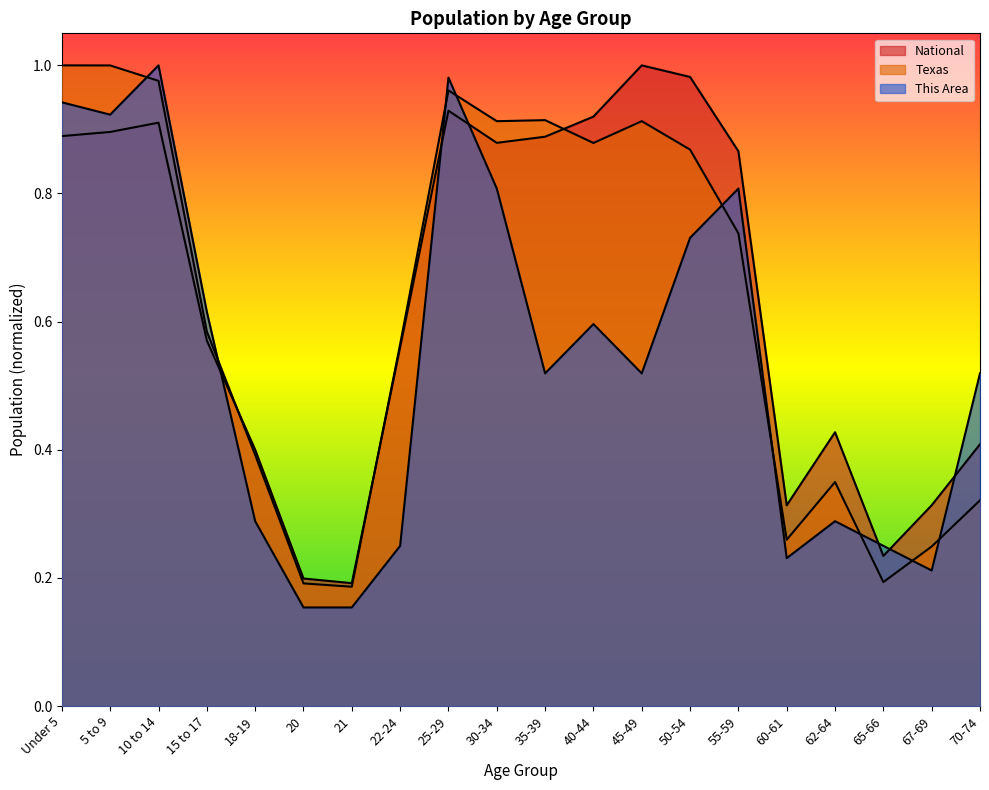

Between which two adjacent categories do National and Texas first intersect?

15 to 17 and 18-19